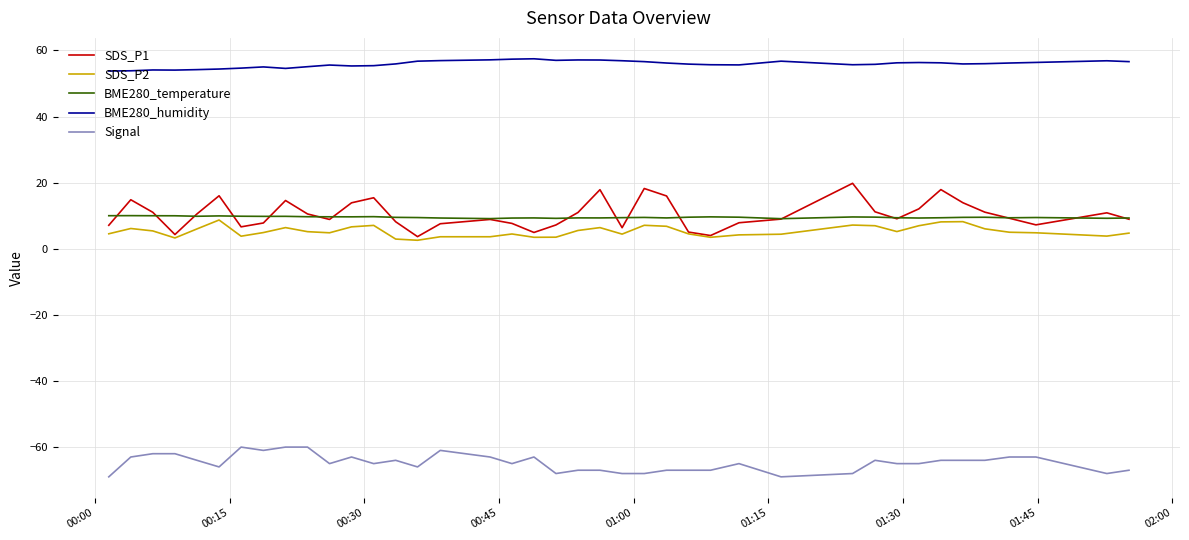

What is the sum of all SDS_P2 values?

210.9